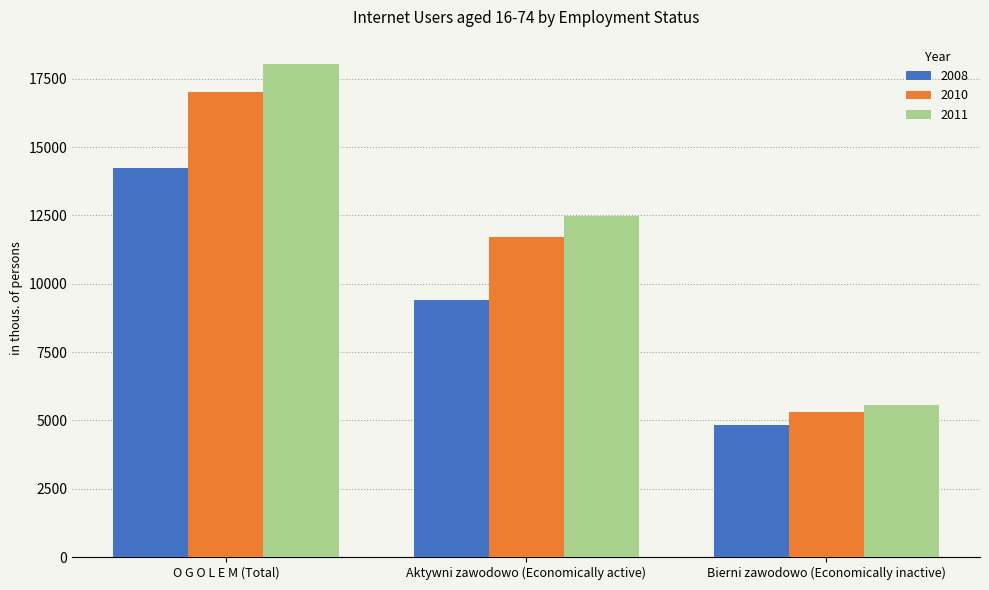

What is the label of the 3rd bar from the left?

Bierni zawodowo (Economically inactive)